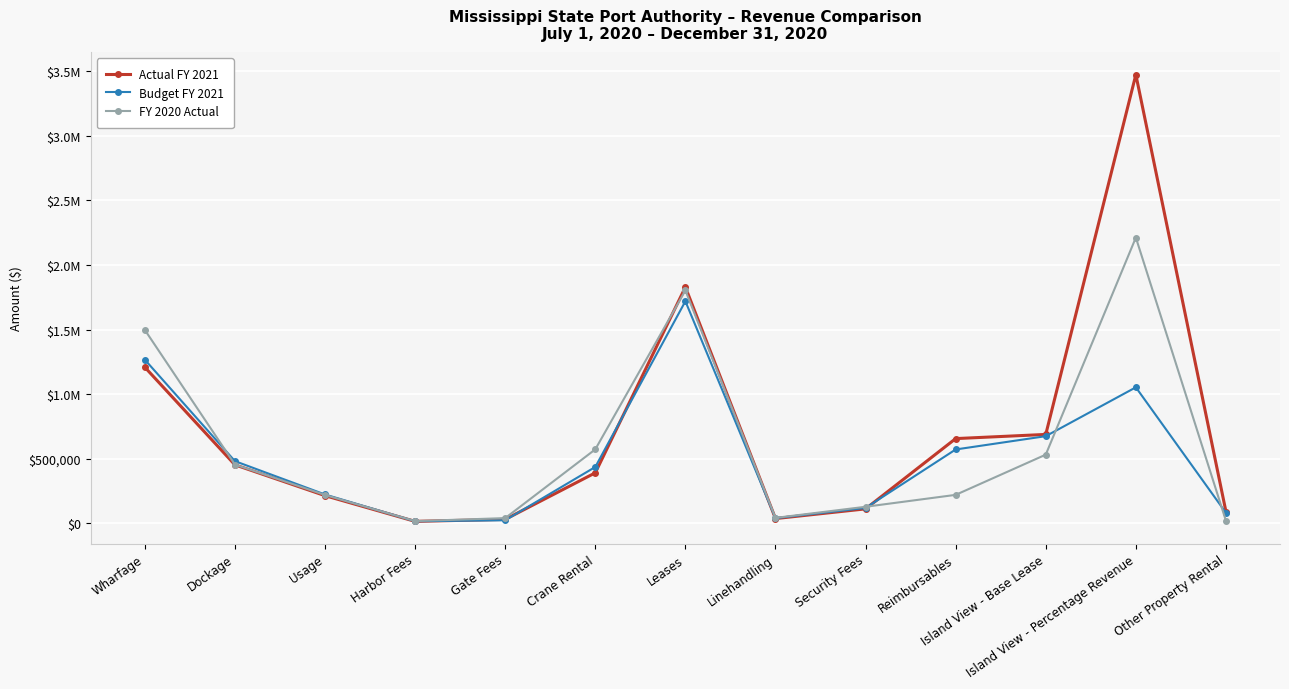

Is this an area chart (filled region under the line)?

No